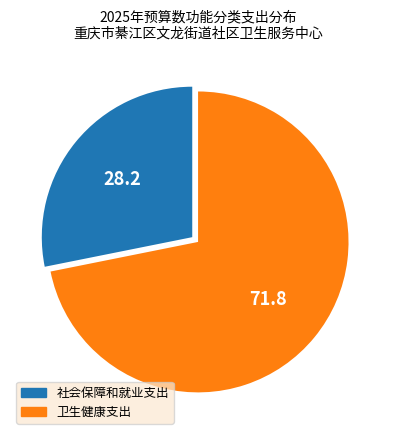

Combined, do 社会保障和就业支出 and 卫生健康支出 account for over 50%?

Yes